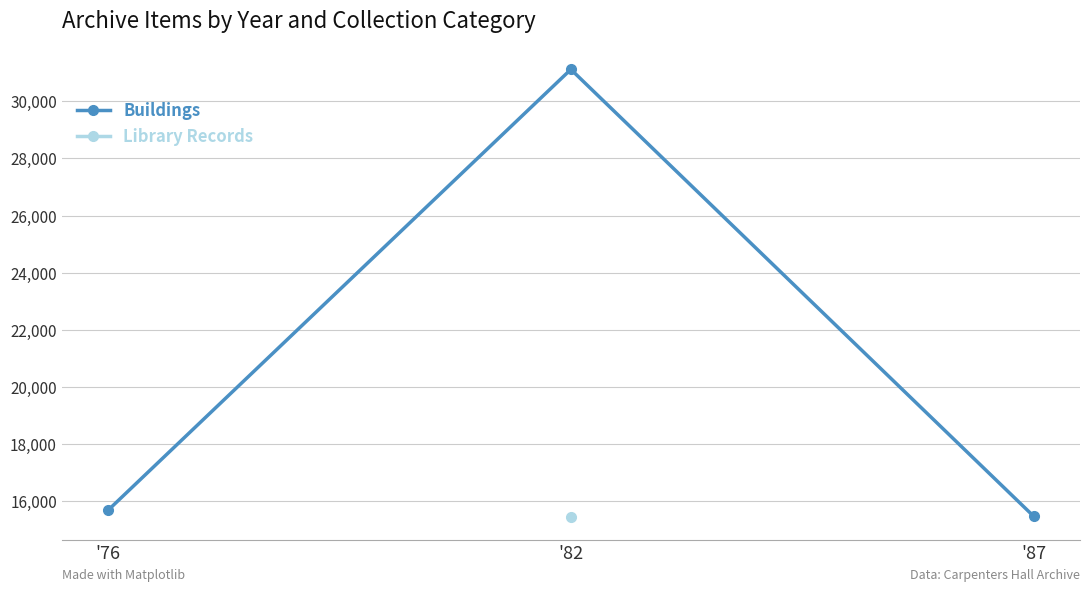

Between '76 and '87, which series saw the biggest shift?

Buildings